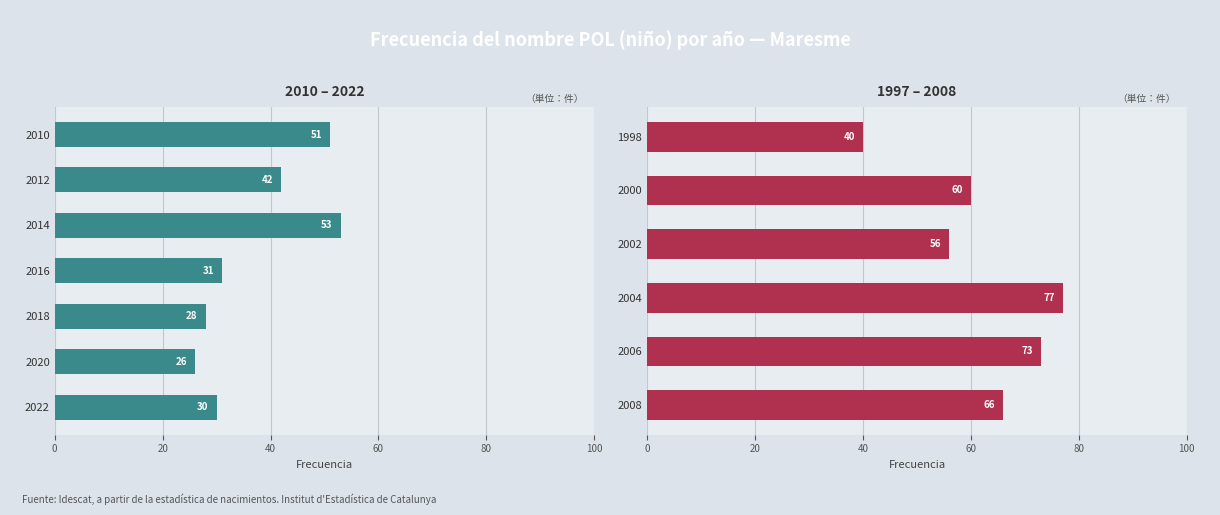

The chart shows a value of 20 at 2000. True or false?

False